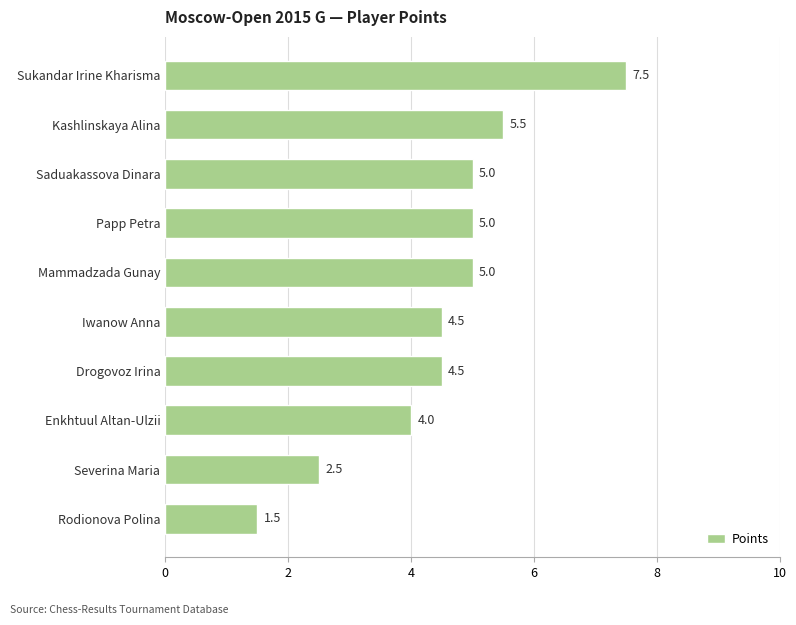

What is the average value?

4.5